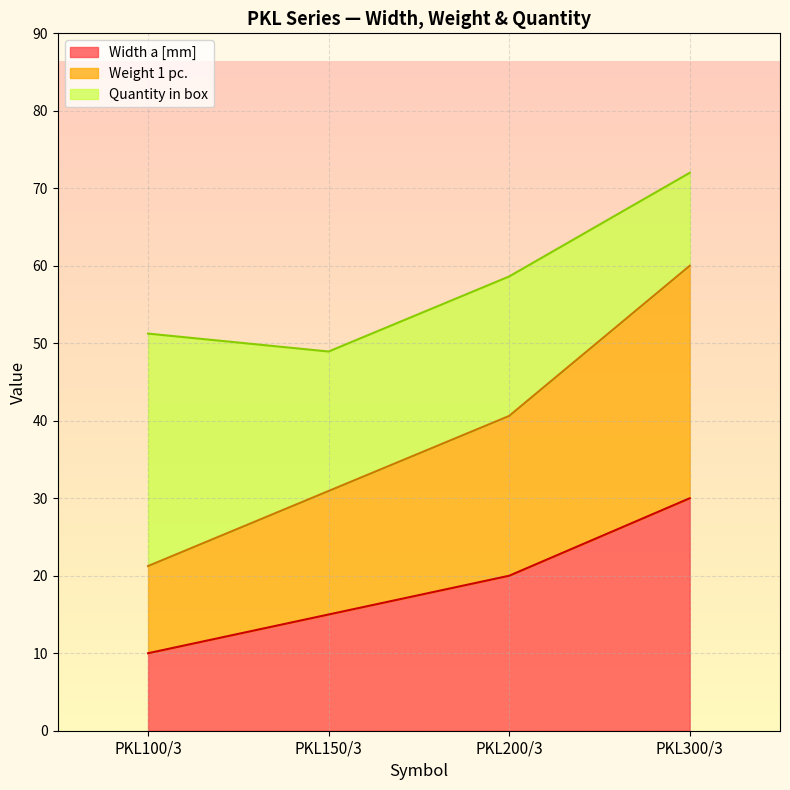

The Width a [mm] series shows 6.3 at PKL150/3. True or false?

False